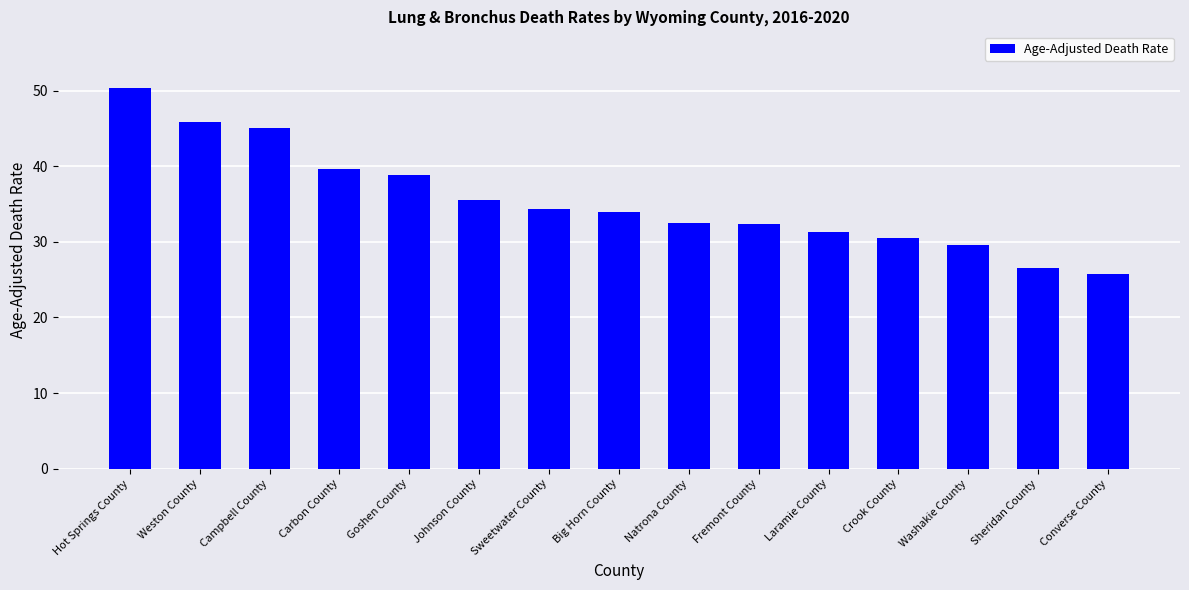

What is the ratio of the value at Laramie County to the value at Washakie County?

1.1